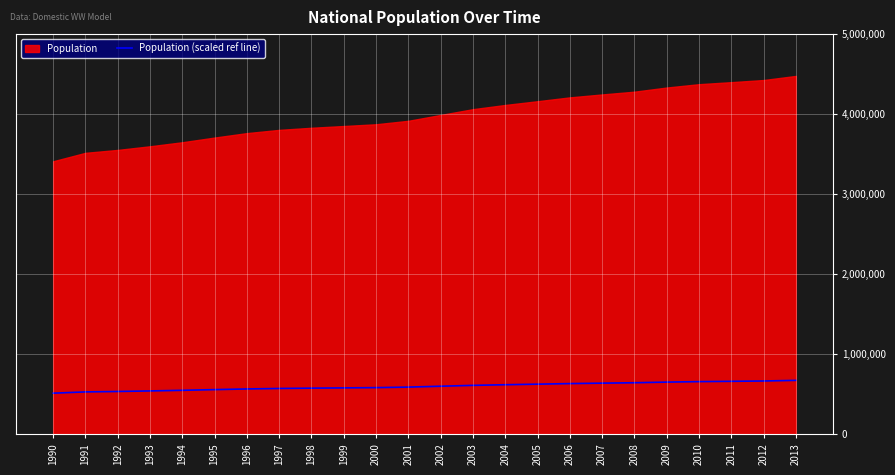

The value of Population (scaled ref line) at 2008 is 1007445. True or false?

False